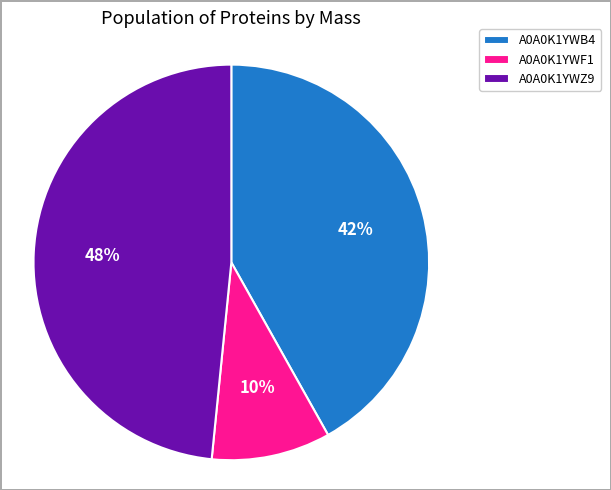

Which category has the smallest portion of the pie?

A0A0K1YWF1